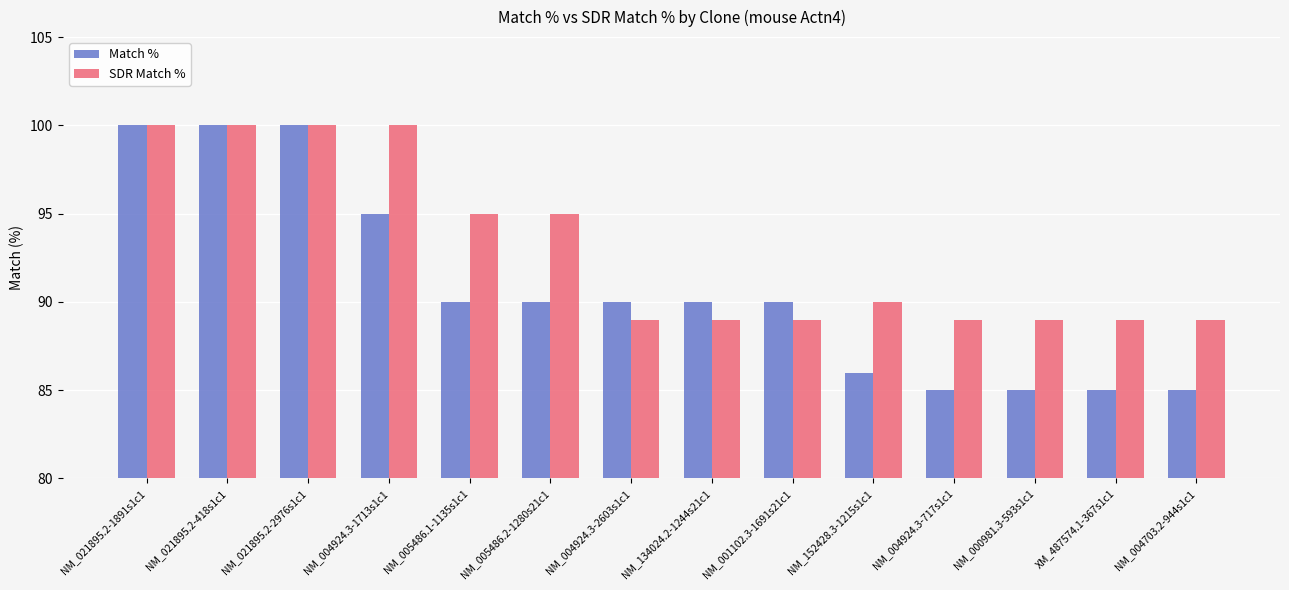

Is the value of Match % at NM_004924.3-2603s1c1 greater than the value of SDR Match % at NM_001102.3-1691s21c1?

Yes